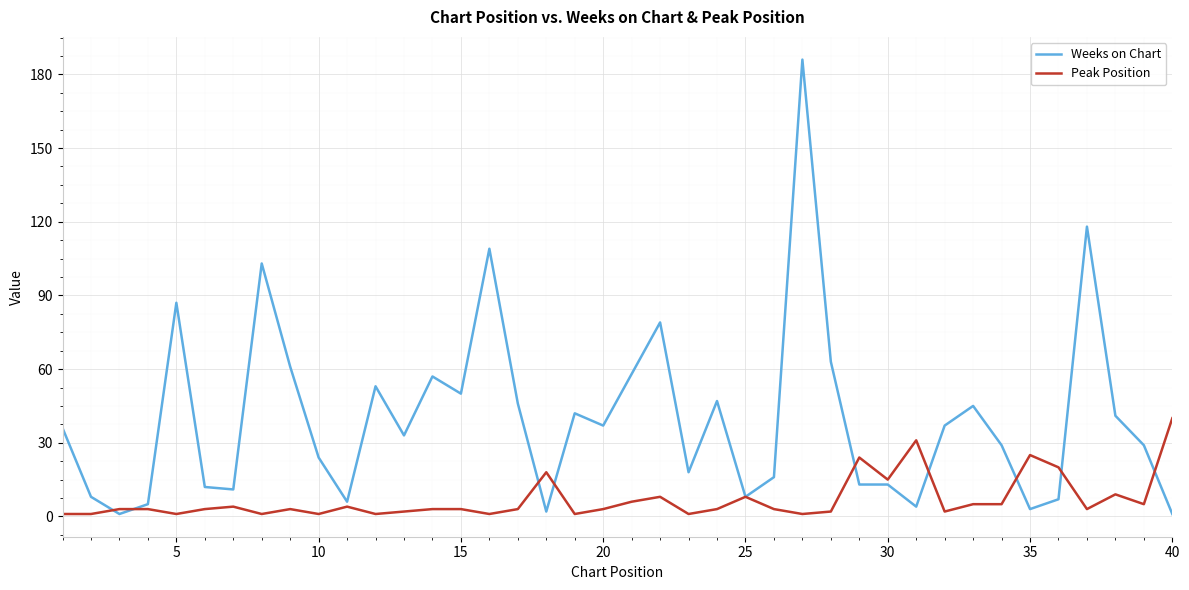

What is the maximum value shown in the chart?

186